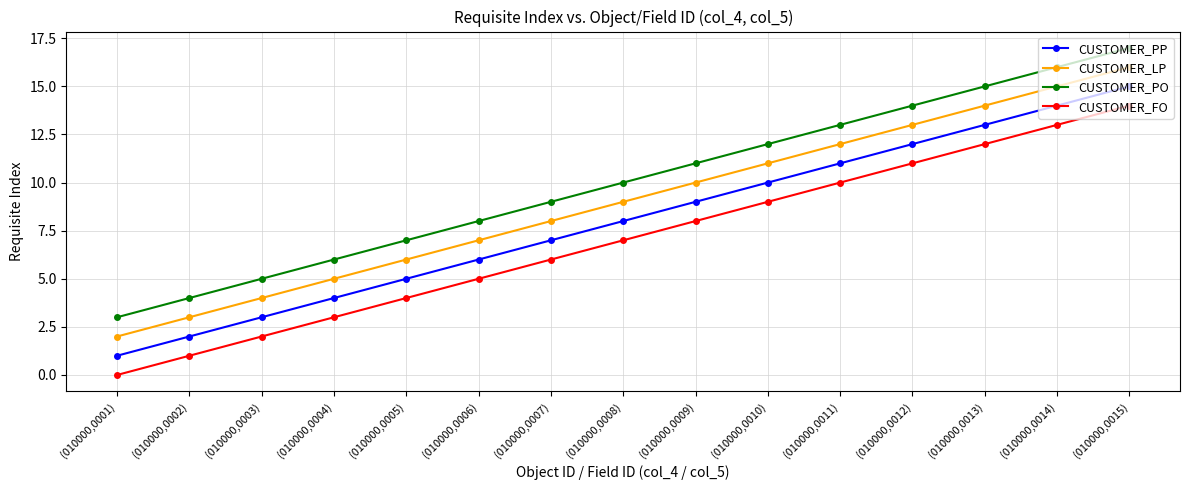

What position from the right is (010000,0003)?

13